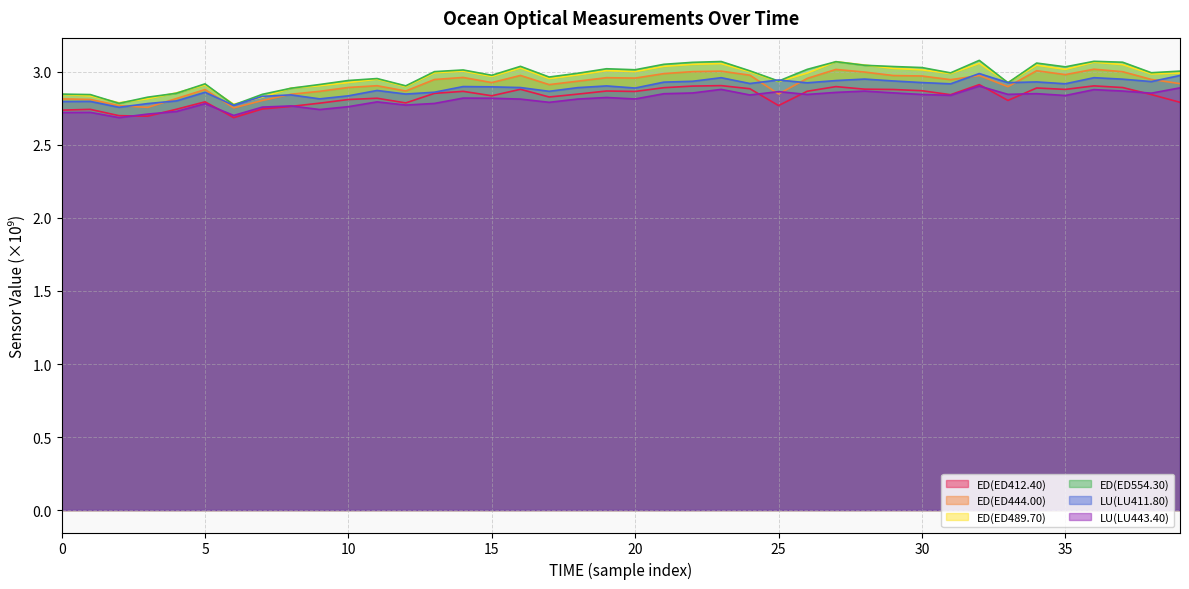

True or false: ED(ED444.00) has a value of 2.9 at 33.

True